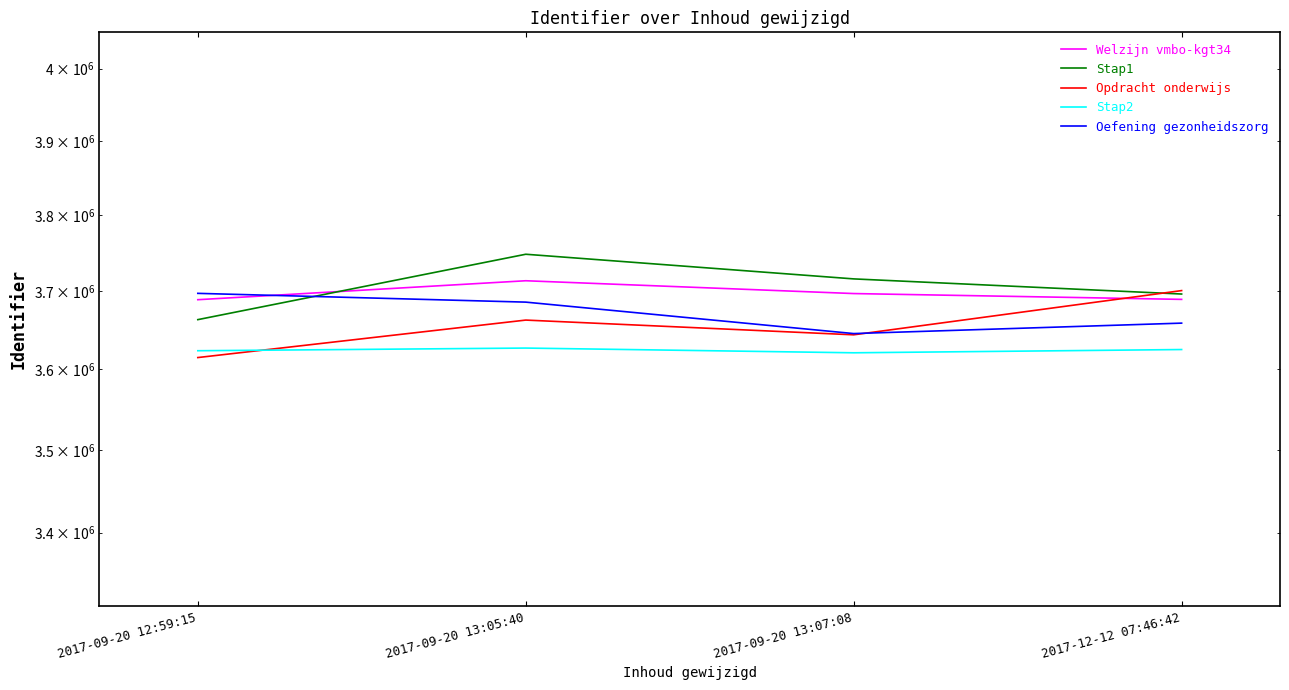

Does the chart have visible grid lines?

No